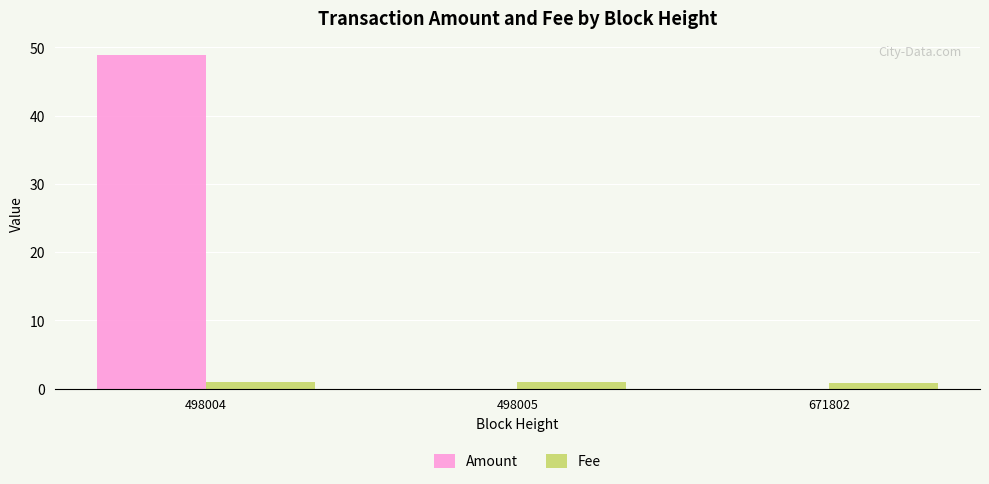

At which category is the sum across all series the highest?

498004